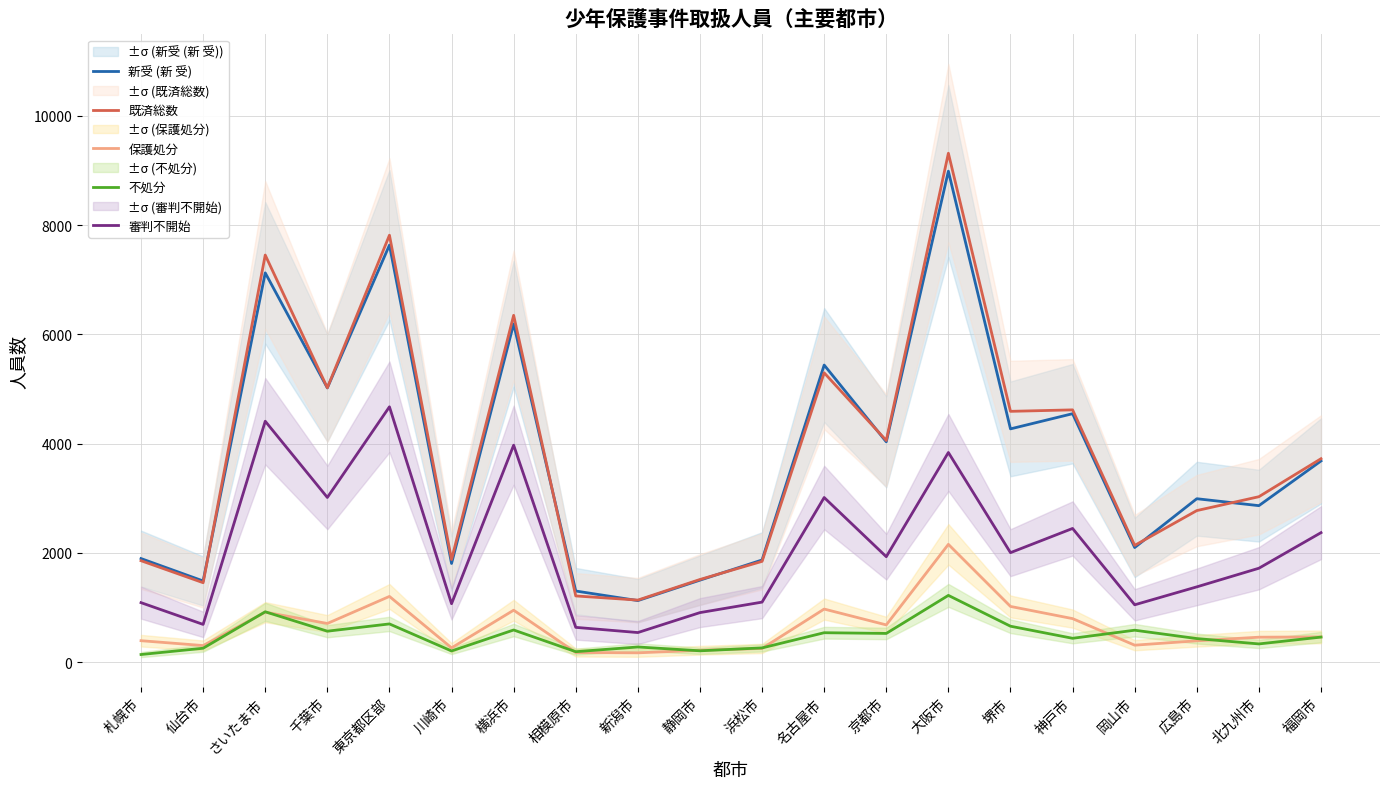

The 保護処分 series shows 394 at 札幌市. True or false?

True